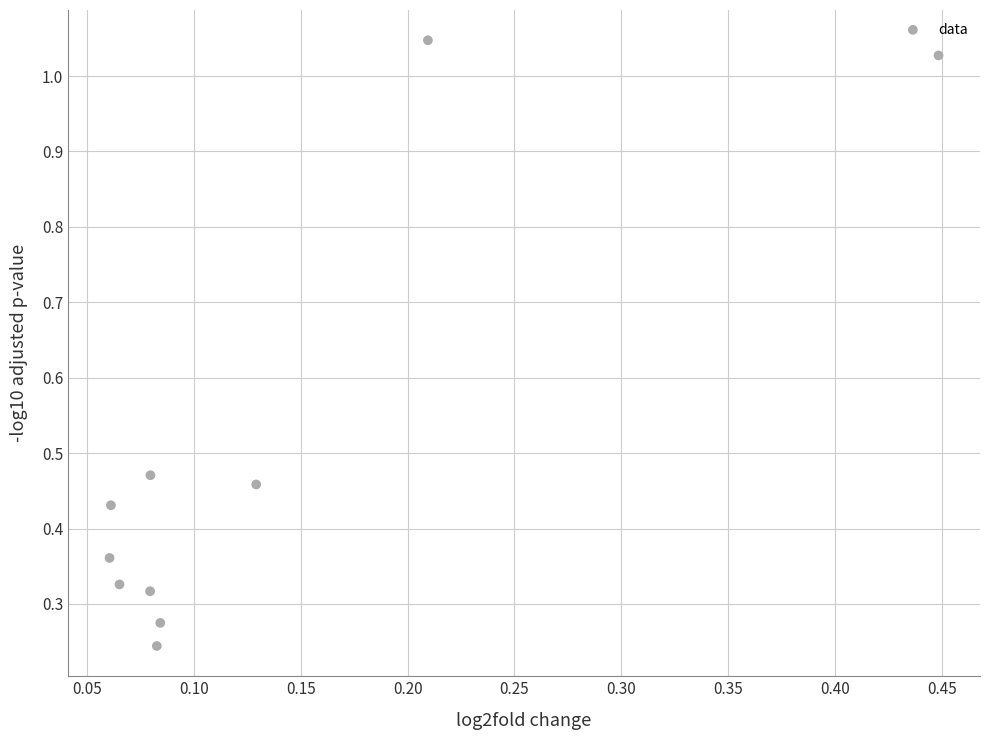

What is the range of Y values (max minus min)?

0.8